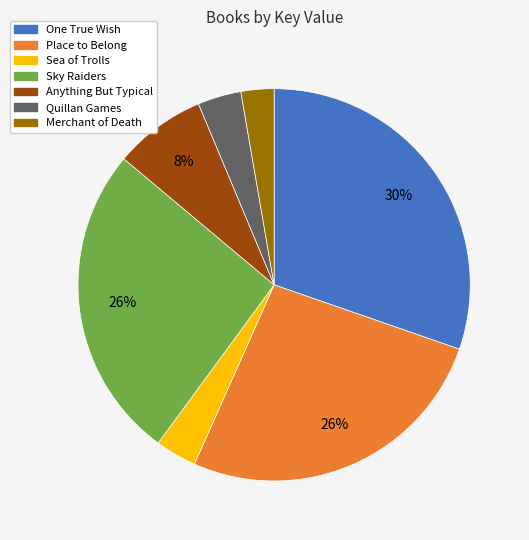

To the nearest percent, what portion does Quillan Games represent?

4%